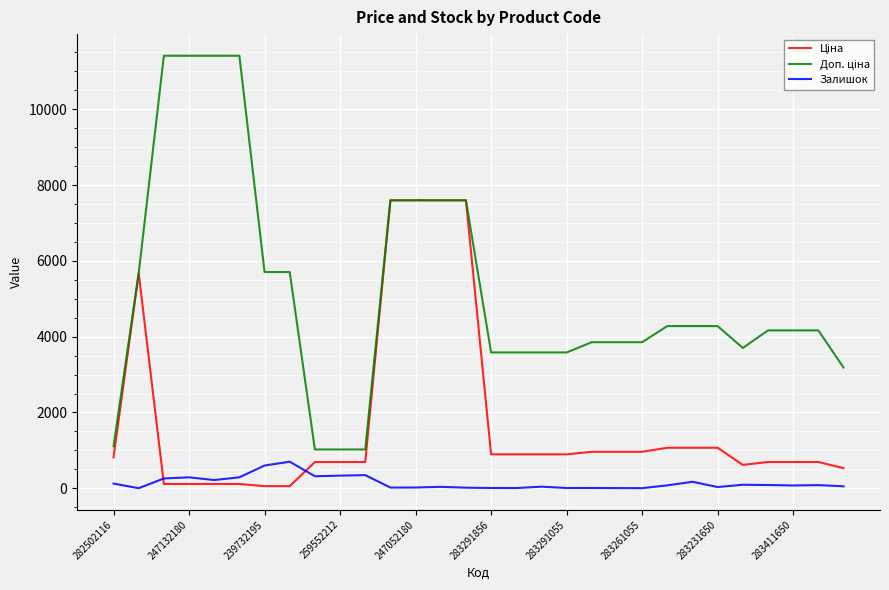

What is the maximum value shown in the chart?

11410.0